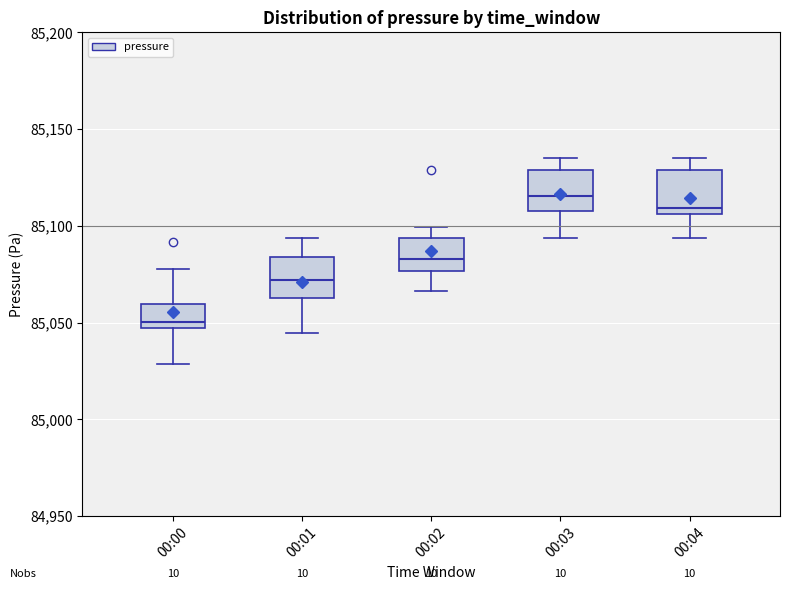

Where is the upper edge of the box for 00:04 on the y-axis? The values are not printed on the chart, so give them approximately, as read against the axis.

85130